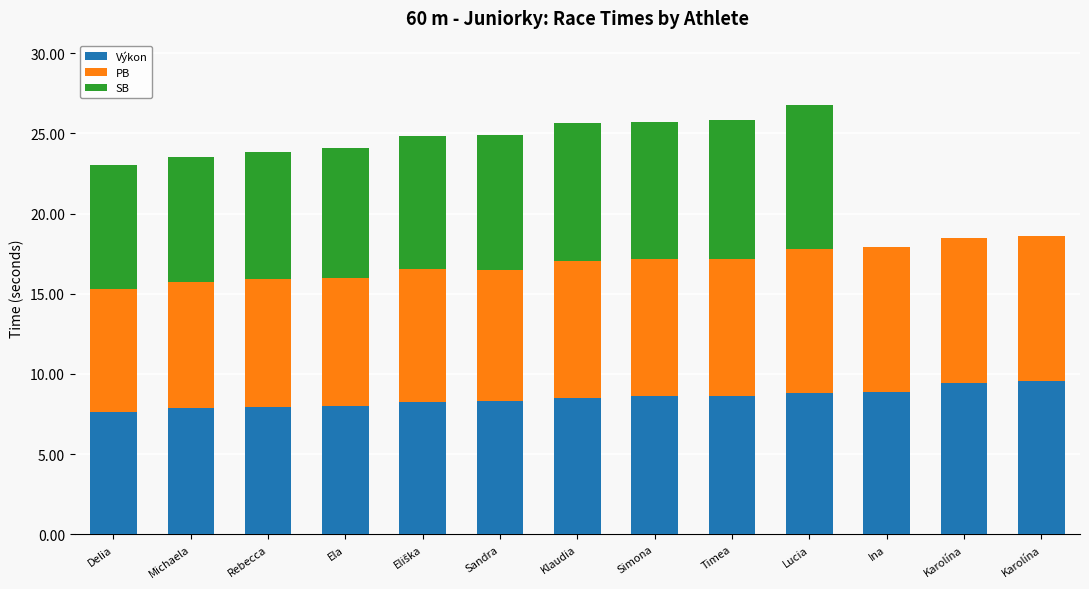

Between Simona and Ina, which series saw the biggest shift?

SB